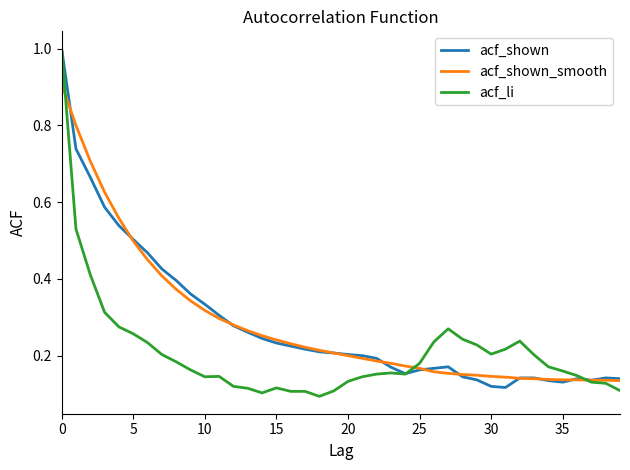

Count the acf_shown_smooth values in the range 0 to 1.

40